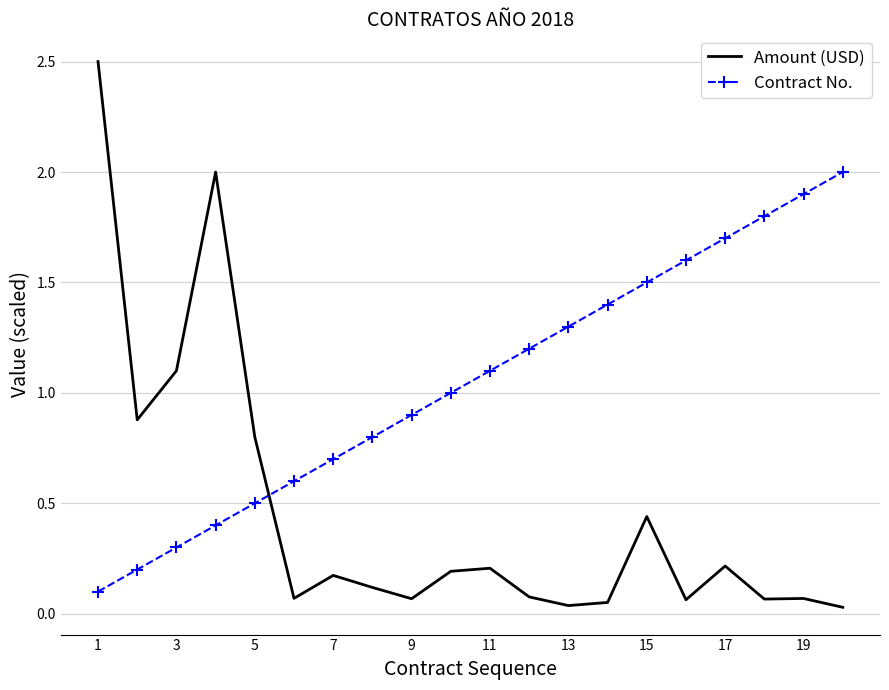

What is the highest value of the Contract No. series?

2.0